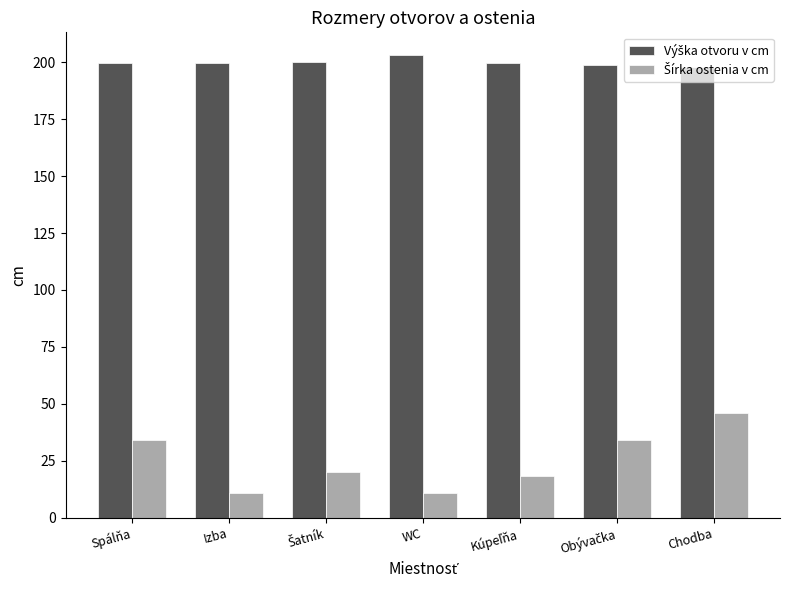

What is the minimum value shown in the chart?

11.0